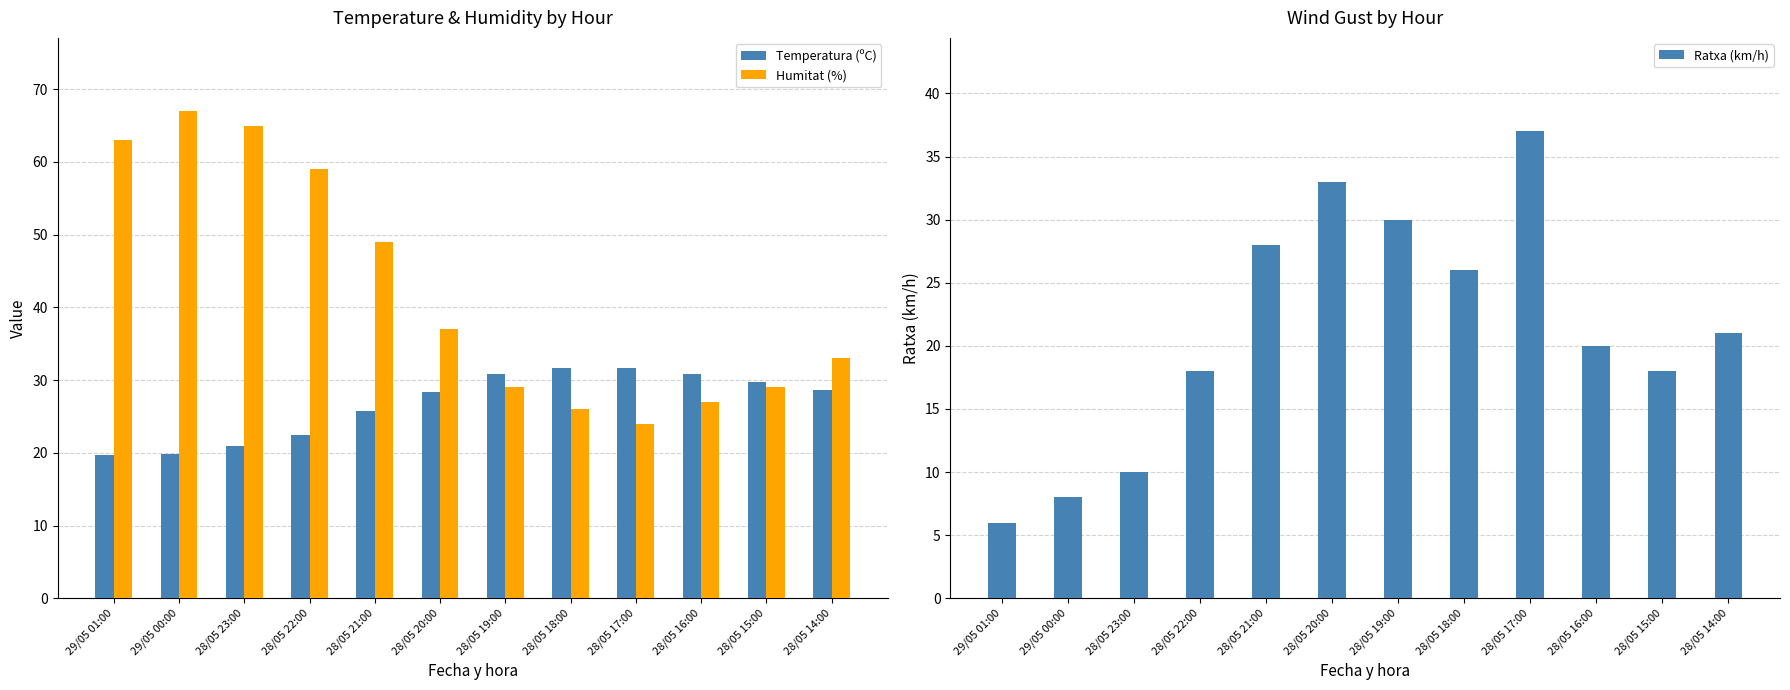

What is the label of the 10th bar from the right?

28/05 23:00